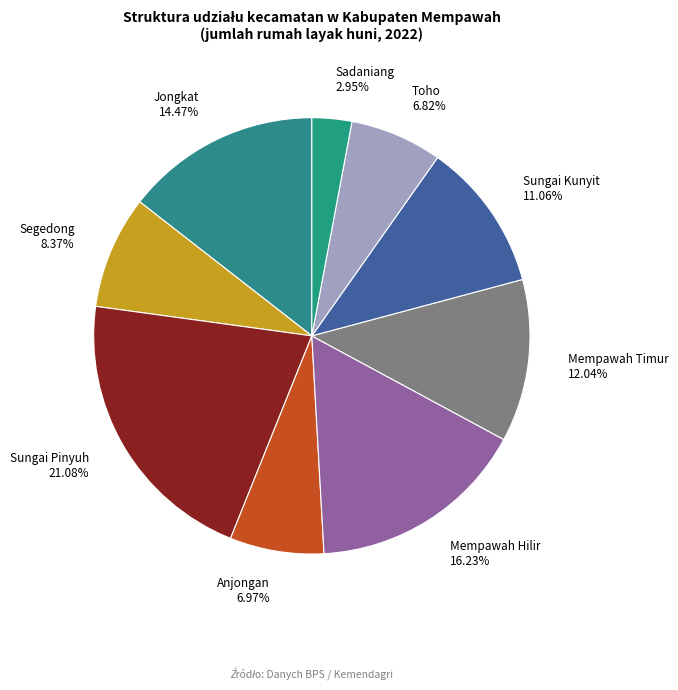

How much of the chart is everything except Sungai Kunyit?

88.9%